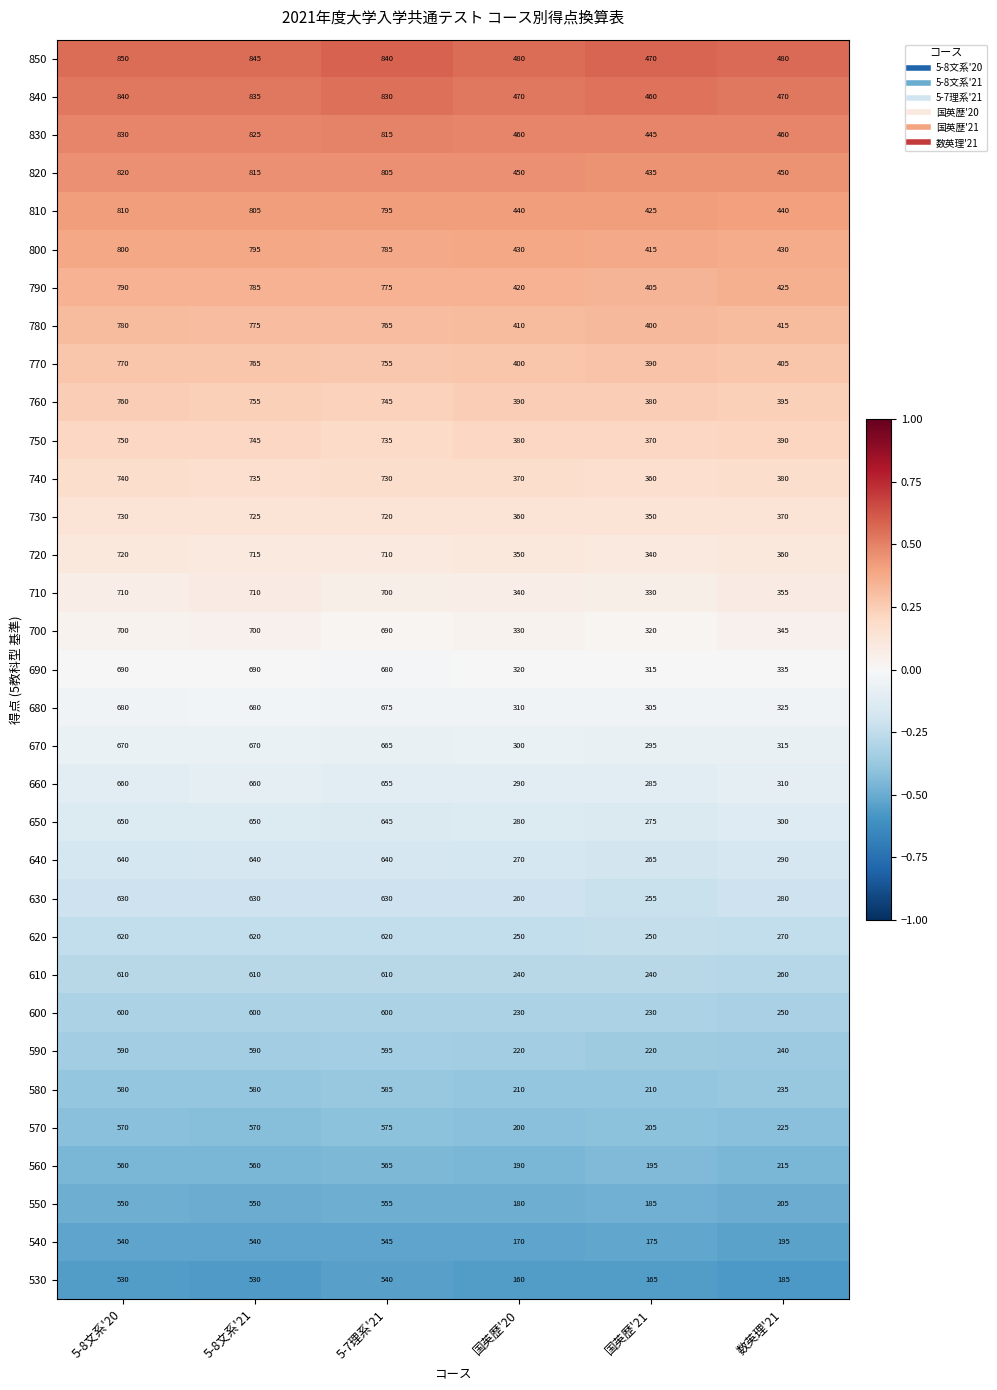

Which series changed the most between 5-7理系'21 and 国英歴'20?

530